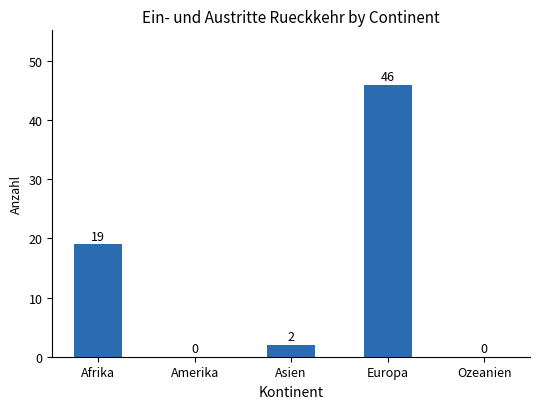

The chart shows a value of -30 at Ozeanien. True or false?

False